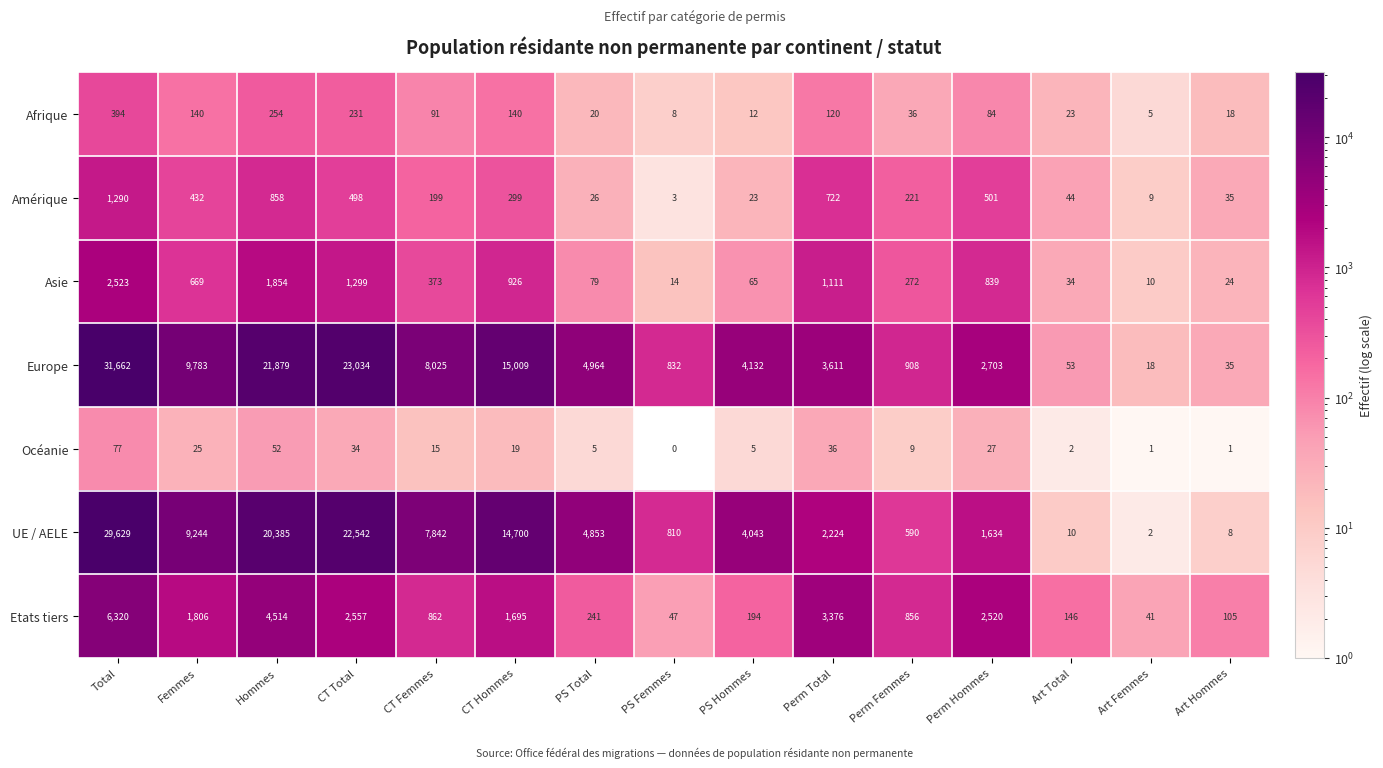

Between Art Total and Art Femmes, which series saw the biggest shift?

Etats tiers